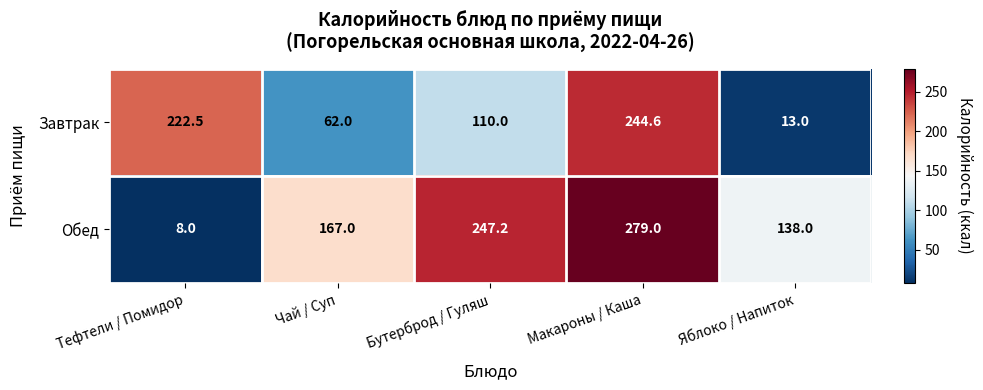

Reading left to right, list all the values displayed in this chart.

Завтрак: Тефтели / Помидор=222.5	Чай / Суп=62.0	Бутерброд / Гуляш=110.0	Макароны / Каша=244.6	Яблоко / Напиток=13.0
Обед: Тефтели / Помидор=8.0	Чай / Суп=167.0	Бутерброд / Гуляш=247.2	Макароны / Каша=279.0	Яблоко / Напиток=138.0